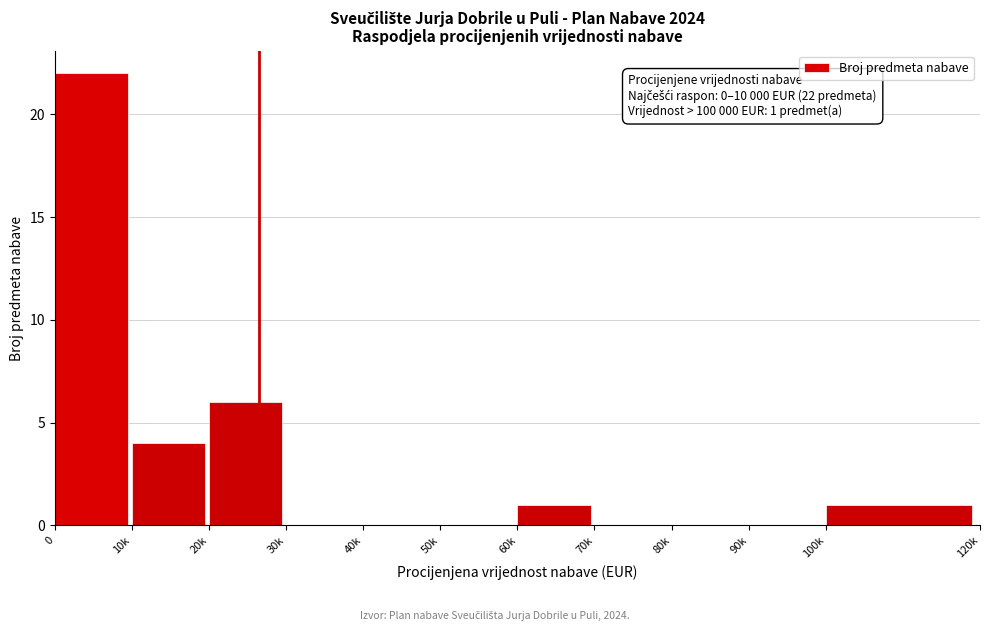

Reading left to right, transcribe all the data shown in this chart.

0=22	10k=4	20k=6	30k=0	40k=0	50k=0	60k=1	70k=0	80k=0	90k=0	100k=1